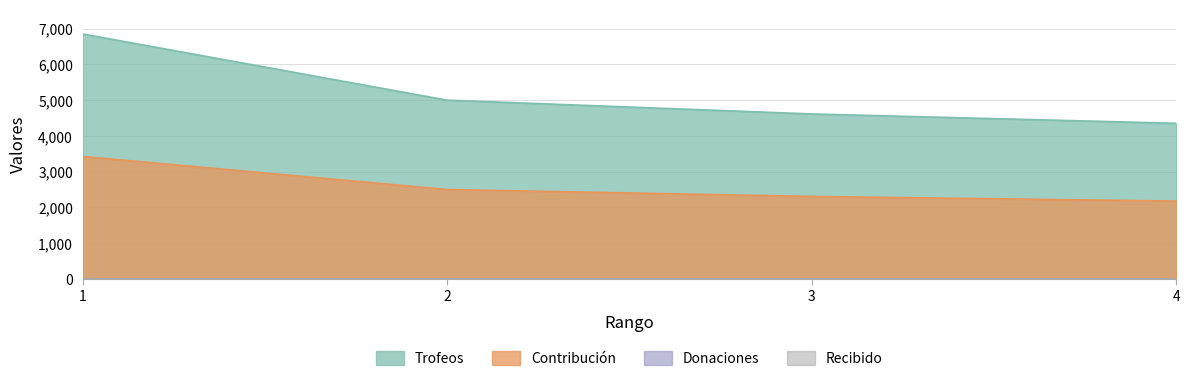

At how many categories does at least one series exceed 4659?

2